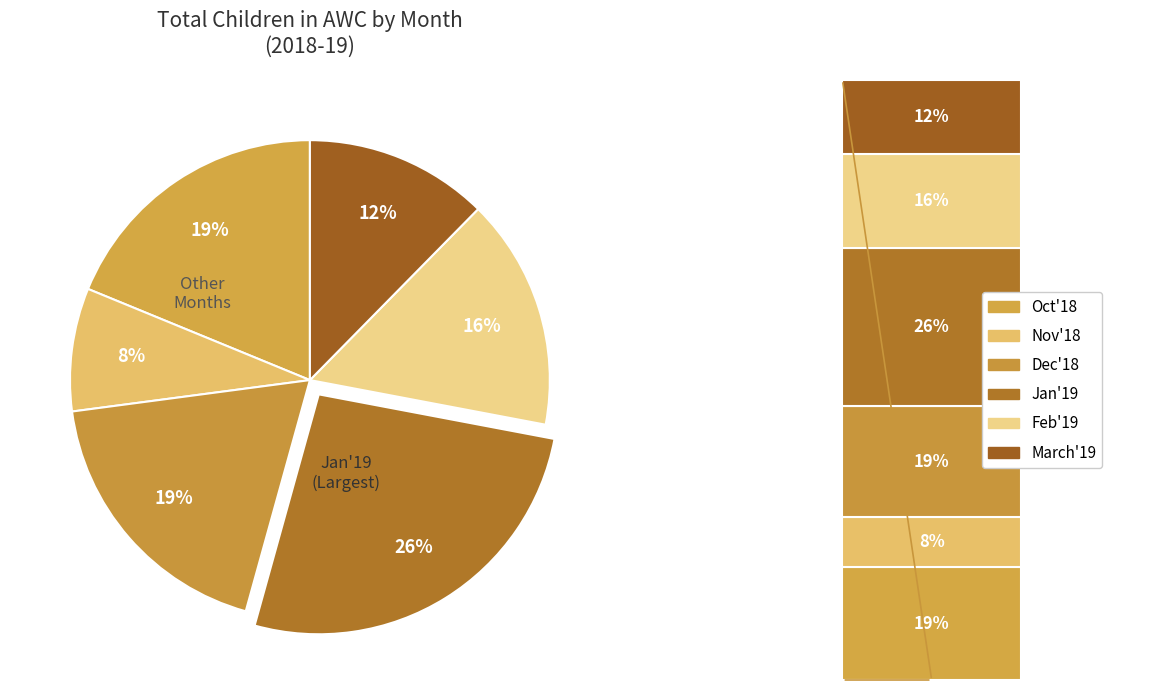

Which has a higher value, Nov'18 or Feb'19?

Feb'19